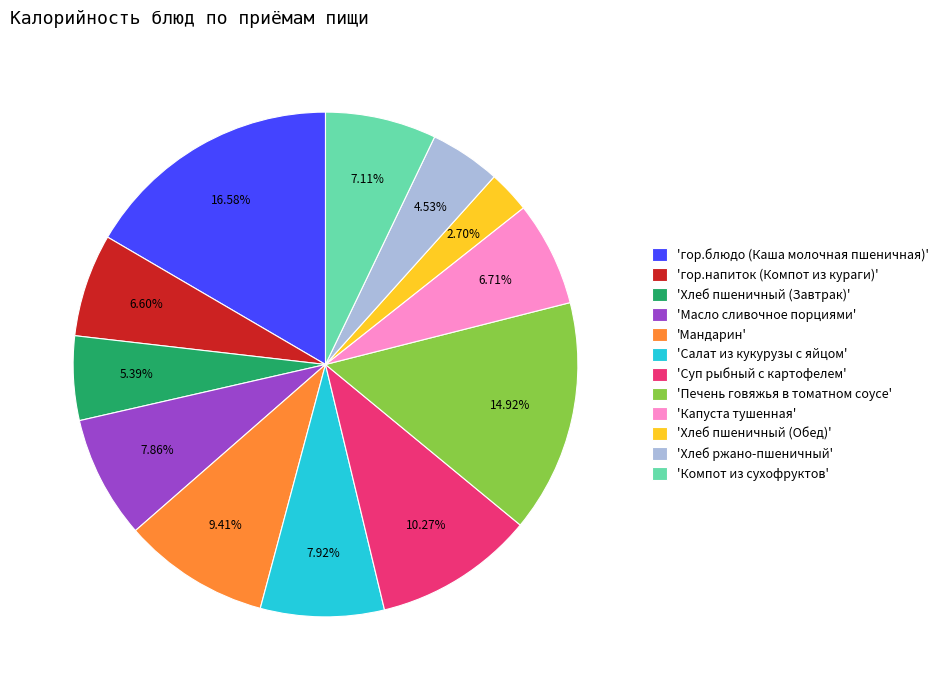

Which category has the smallest portion of the pie?

'Хлеб пшеничный (Обед)'